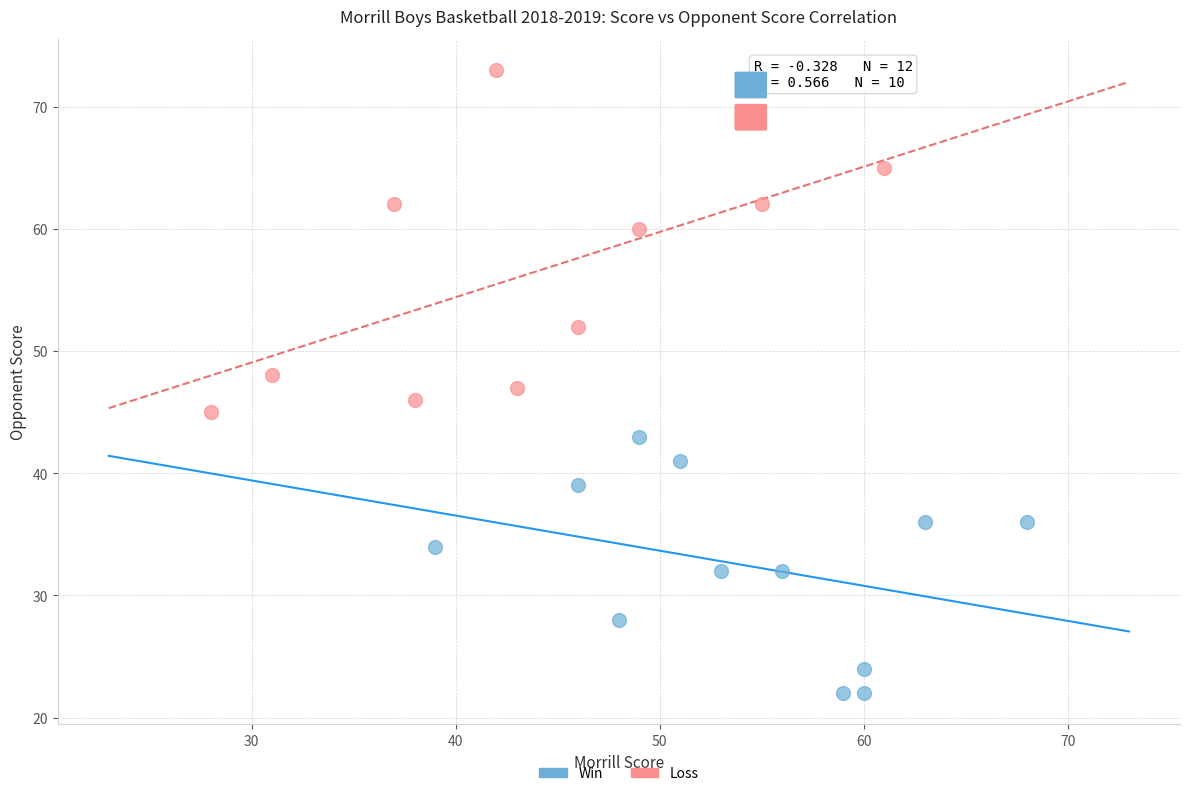

Which series reaches the minimum Y coordinate?

Win